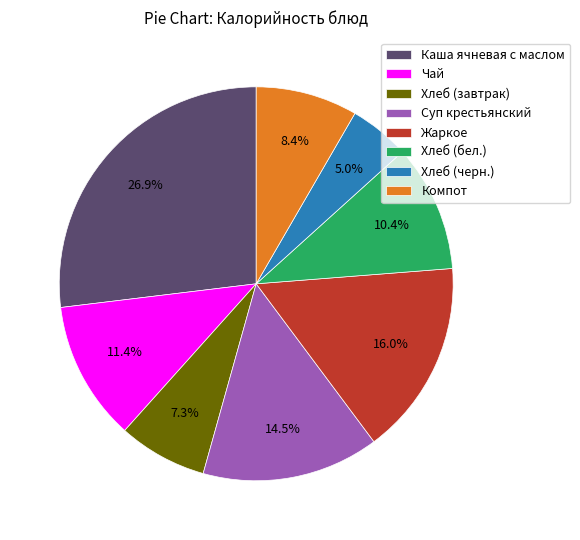

Which has a higher value, Компот or Хлеб (завтрак)?

Компот